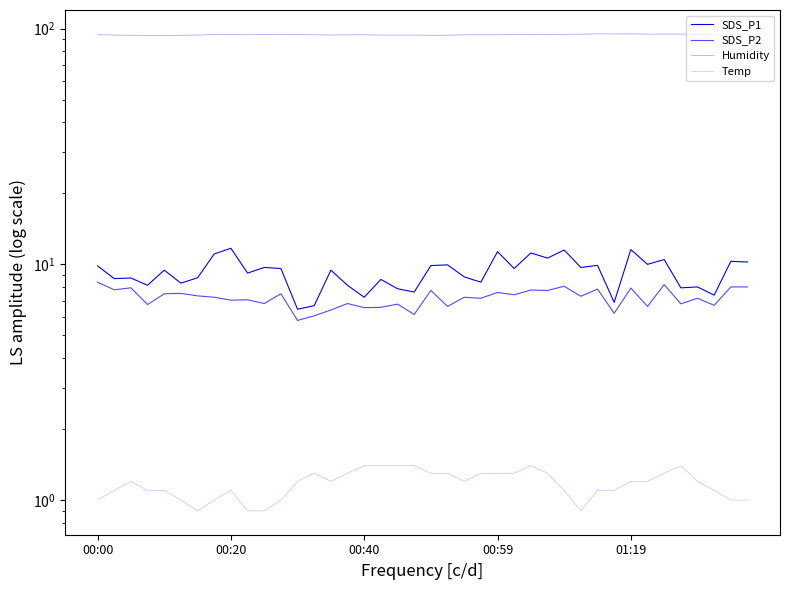

What is the total value across all series at 36?

110.7